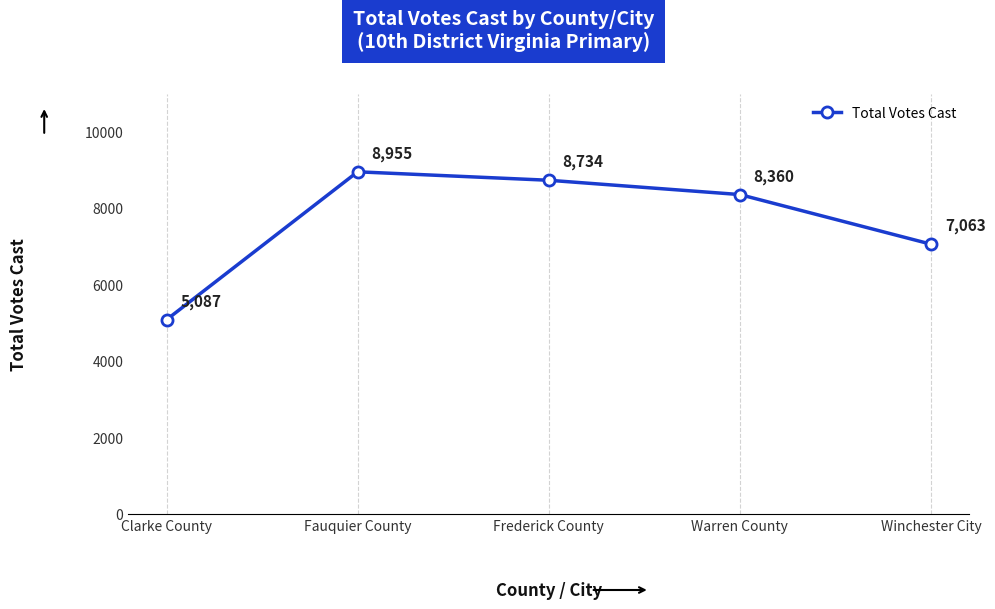

Is this an area chart (filled region under the line)?

No